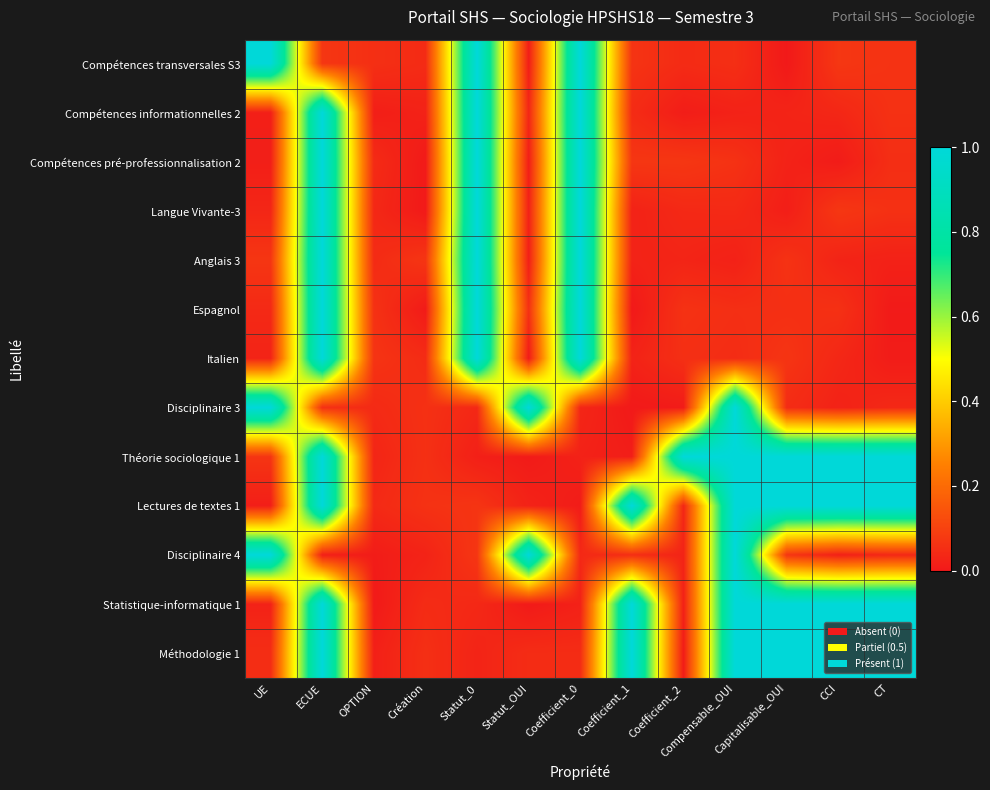

At which category is the sum across all series the highest?

ECUE